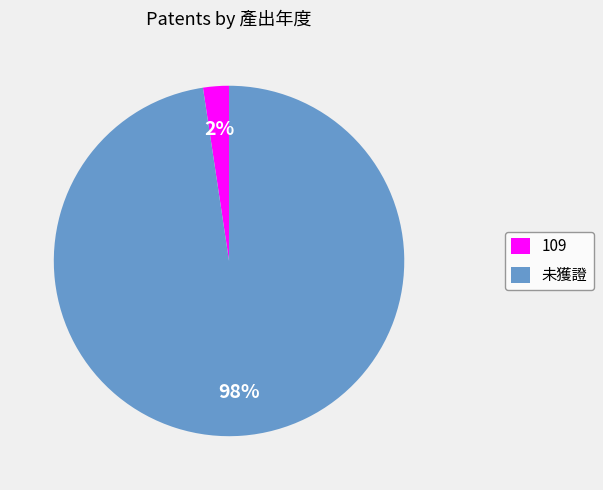

Is it true that 未獲證 is 93% of the pie?

False